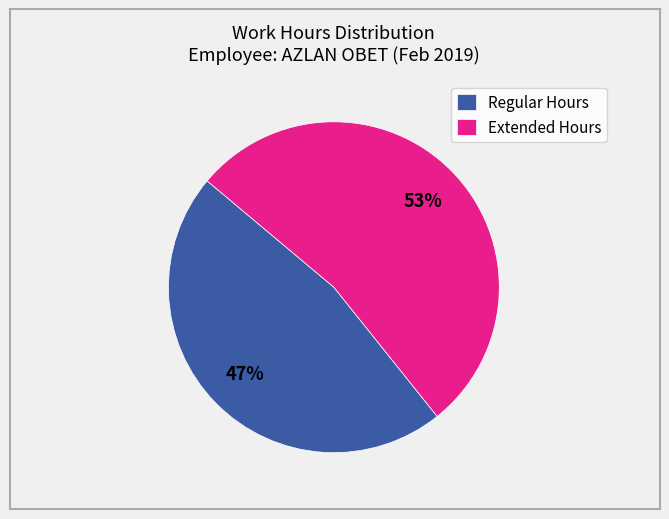

Count the number of slices in the pie.

2